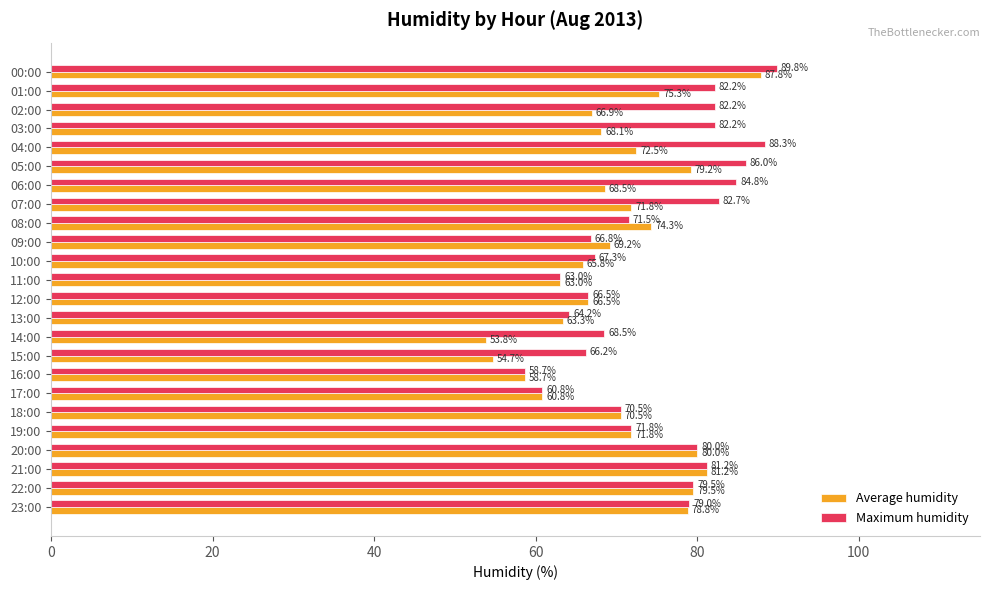

Which series has the largest range (max minus min)?

Average humidity